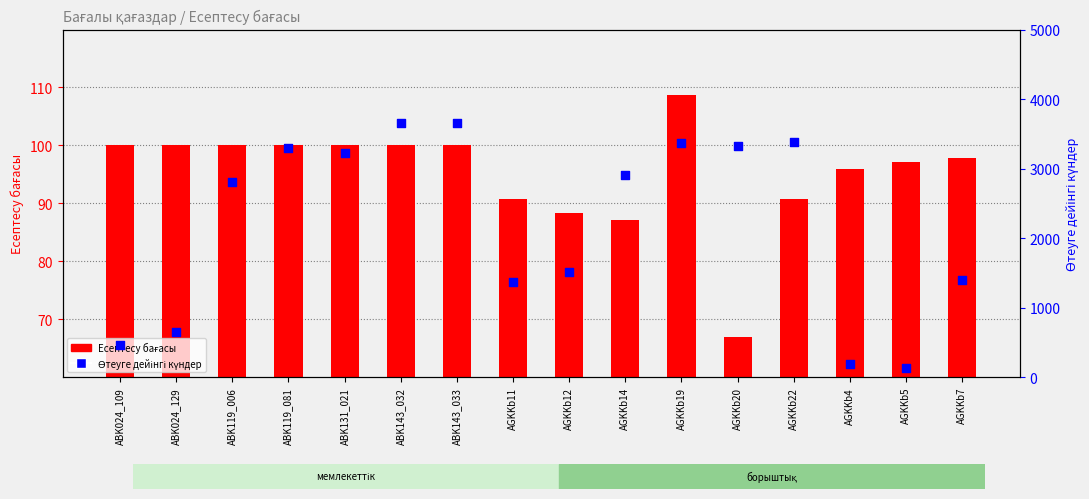

Which series contains the highest Y value?

Өтеуге дейінгі күндер